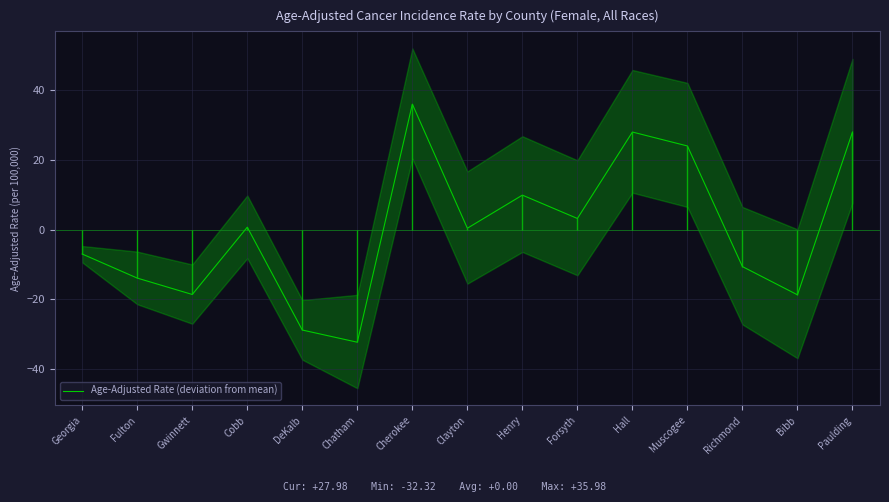

Does the chart display data point markers on the line(s)?

No